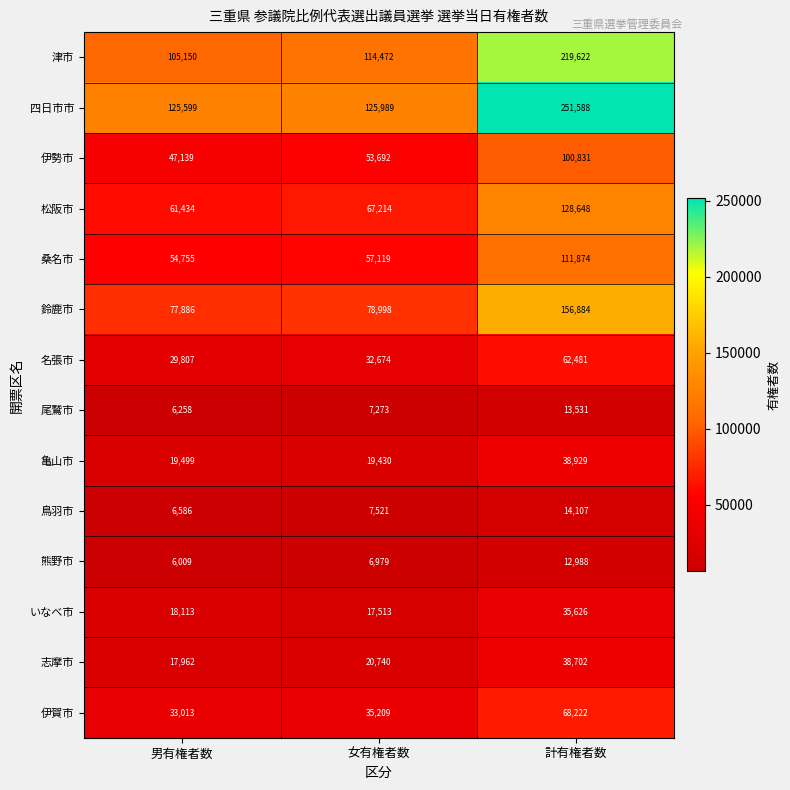

Count the number of data series in this chart.

14